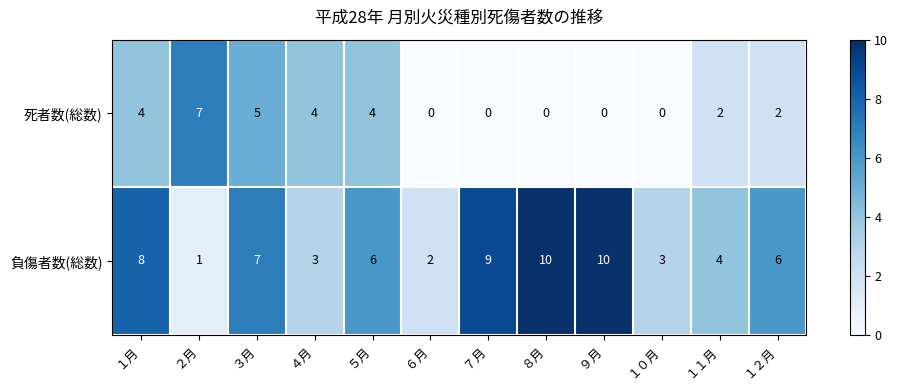

Which series has the largest total across all categories?

負傷者数(総数)